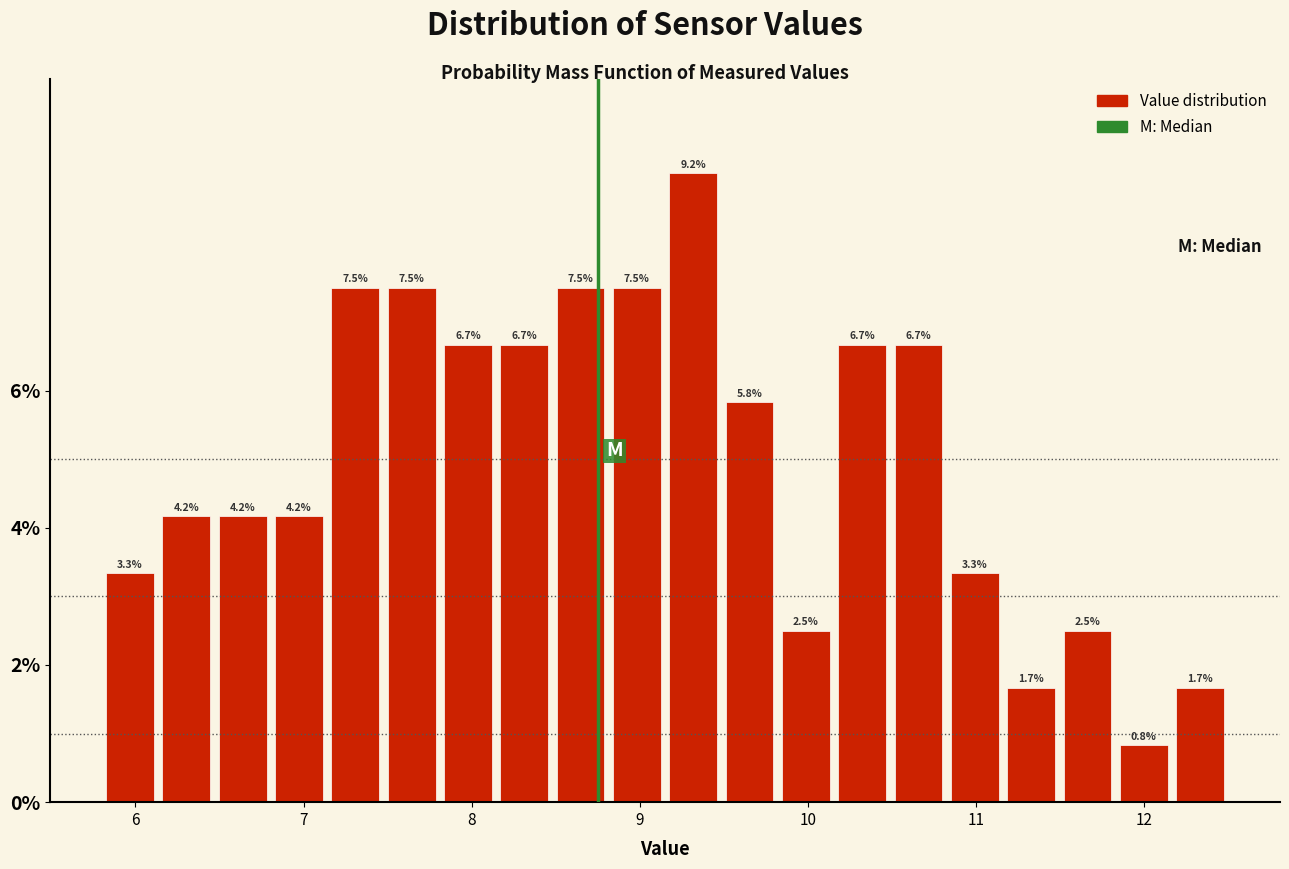

Around what value on the x-axis is the tallest bar? Give the approximate position of its centre, as read against the axis.

9.3